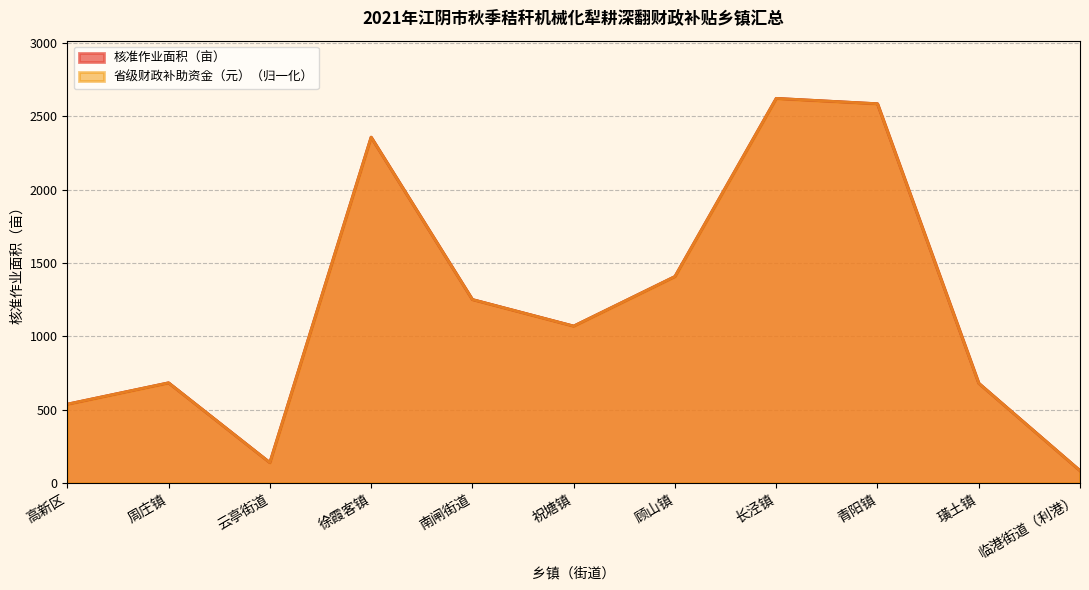

Reading left to right, extract all data points from this chart.

核准作业面积（亩）: 高新区=538.3	周庄镇=684.0	云亭街道=140.0	徐霞客镇=2359.1	南闸街道=1252.0	祝塘镇=1070.9	顾山镇=1409.0	长泾镇=2623.4	青阳镇=2586.9	璜土镇=681.0	临港街道（利港）=85.0
省级财政补助资金（元）: 高新区=538.3	周庄镇=684.0	云亭街道=140.0	徐霞客镇=2359.1	南闸街道=1252.0	祝塘镇=1070.9	顾山镇=1409.0	长泾镇=2623.4	青阳镇=2586.9	璜土镇=681.0	临港街道（利港）=85.0